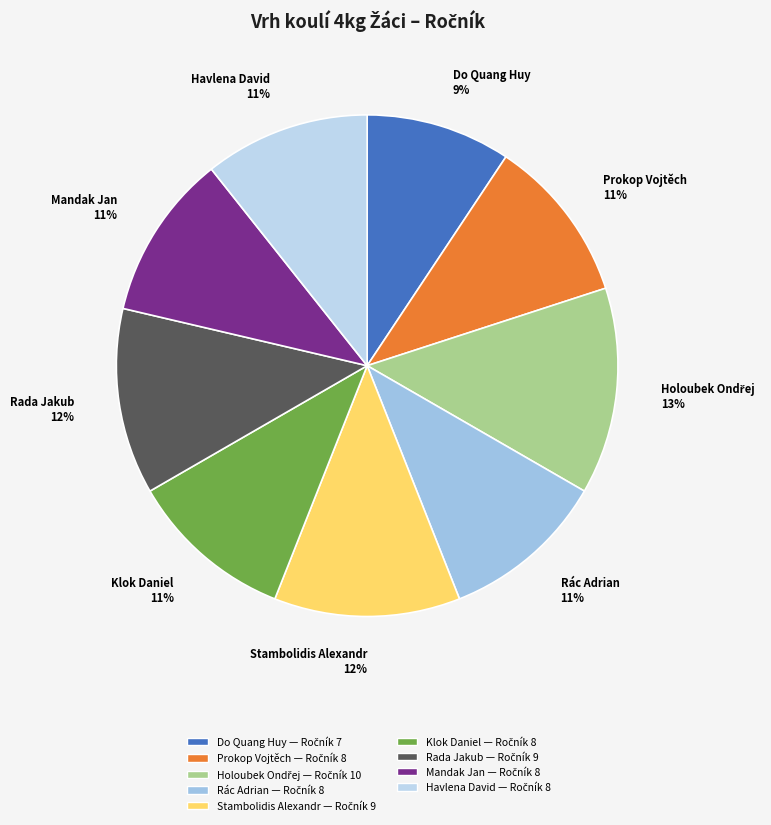

What percentage is the Rada Jakub slice, to the nearest percent?

12%